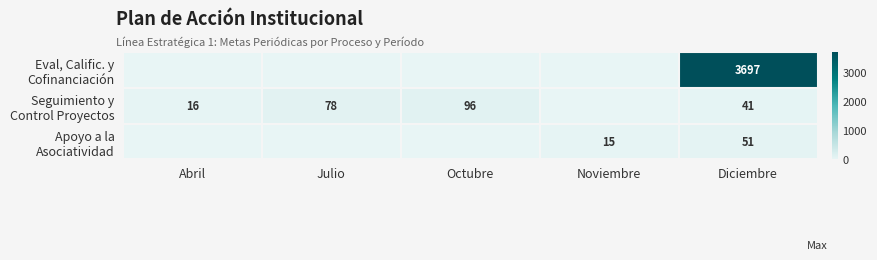

What is the difference between the highest and lowest values at Diciembre?

3656